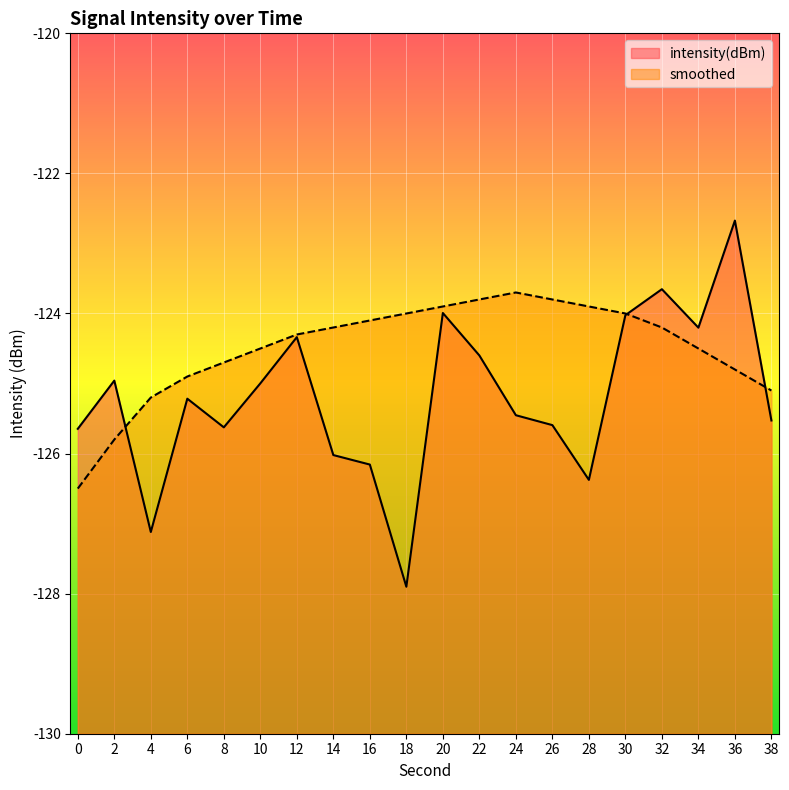

How many data points does each series have?

20